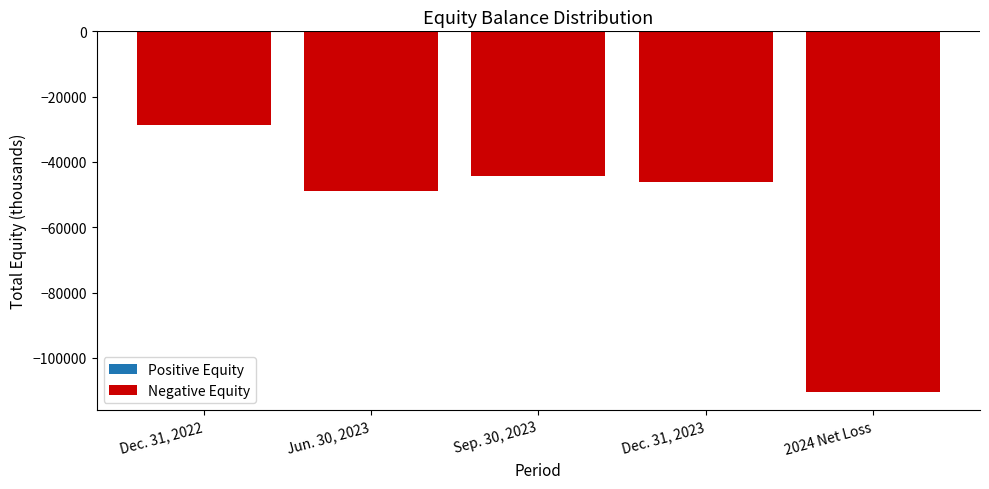

The value at Dec. 31, 2022 is -6676. True or false?

False